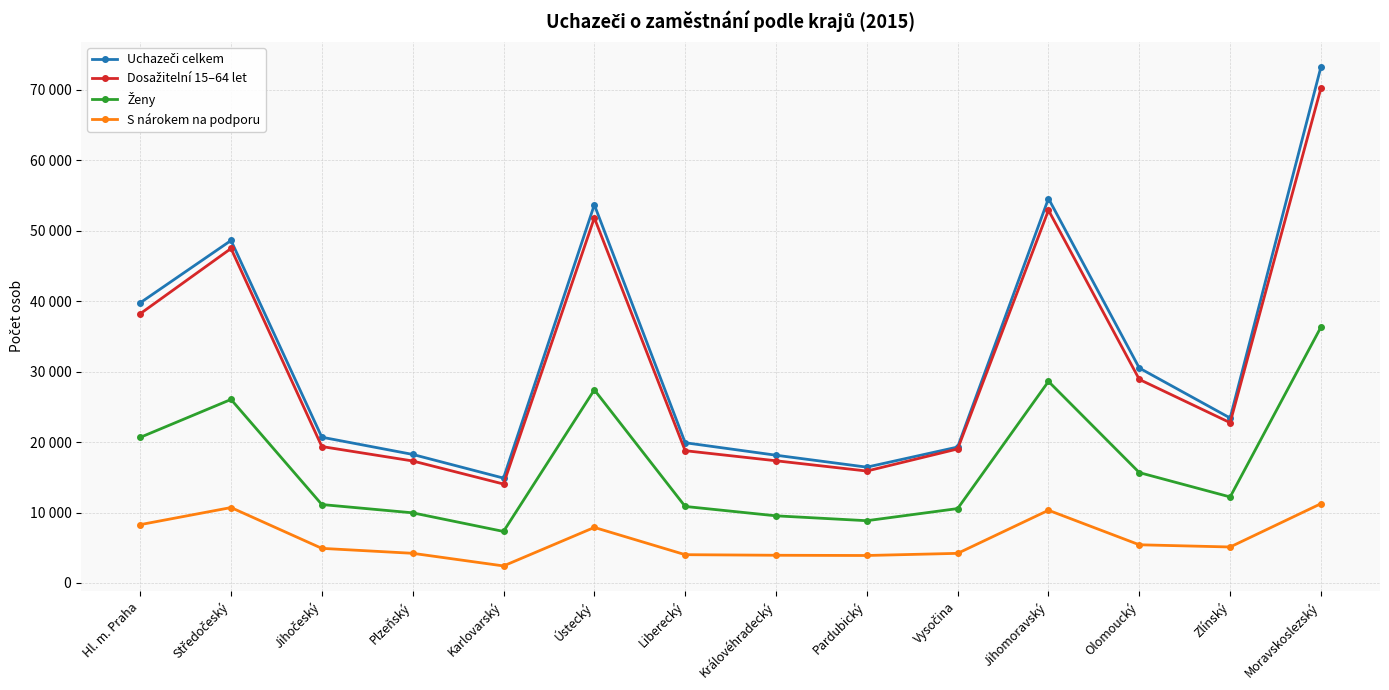

Is this an area chart (filled region under the line)?

No